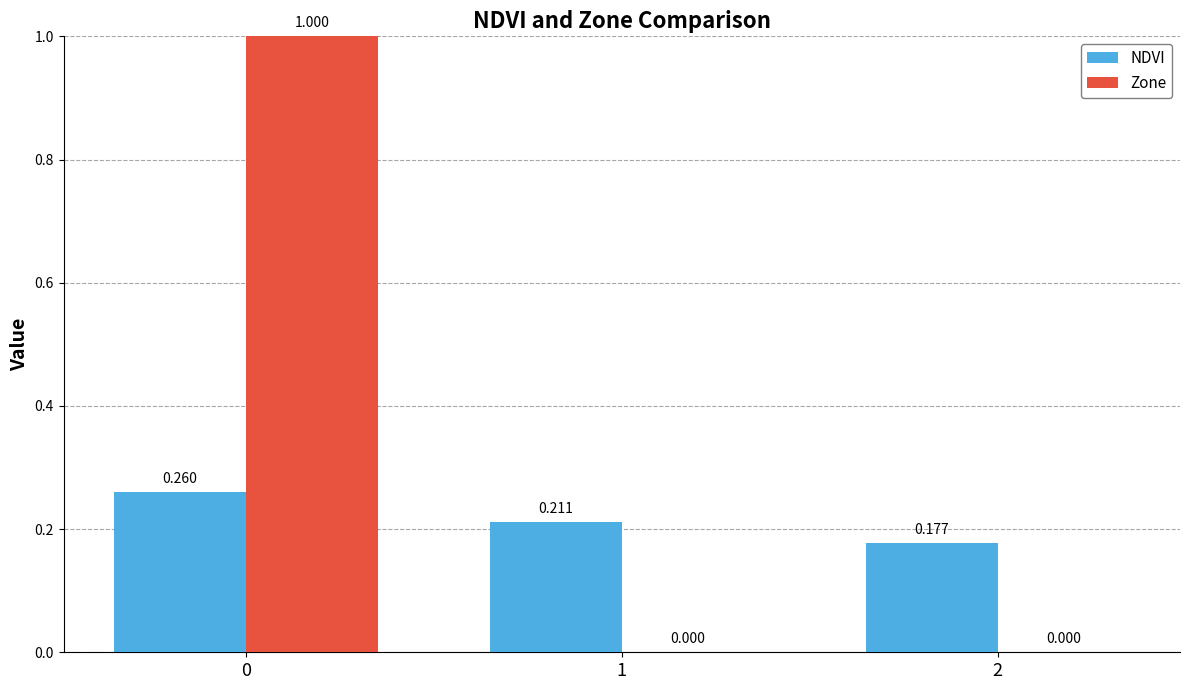

How many data points in Zone are above 0?

1